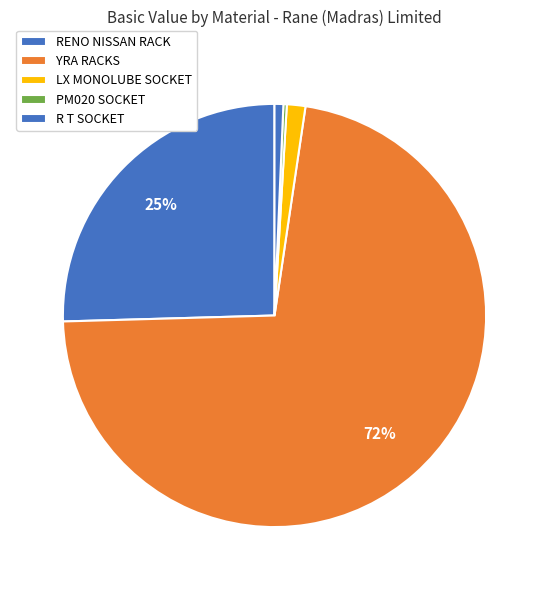

The RENO NISSAN RACK slice represents 1% of the pie. True or false?

True